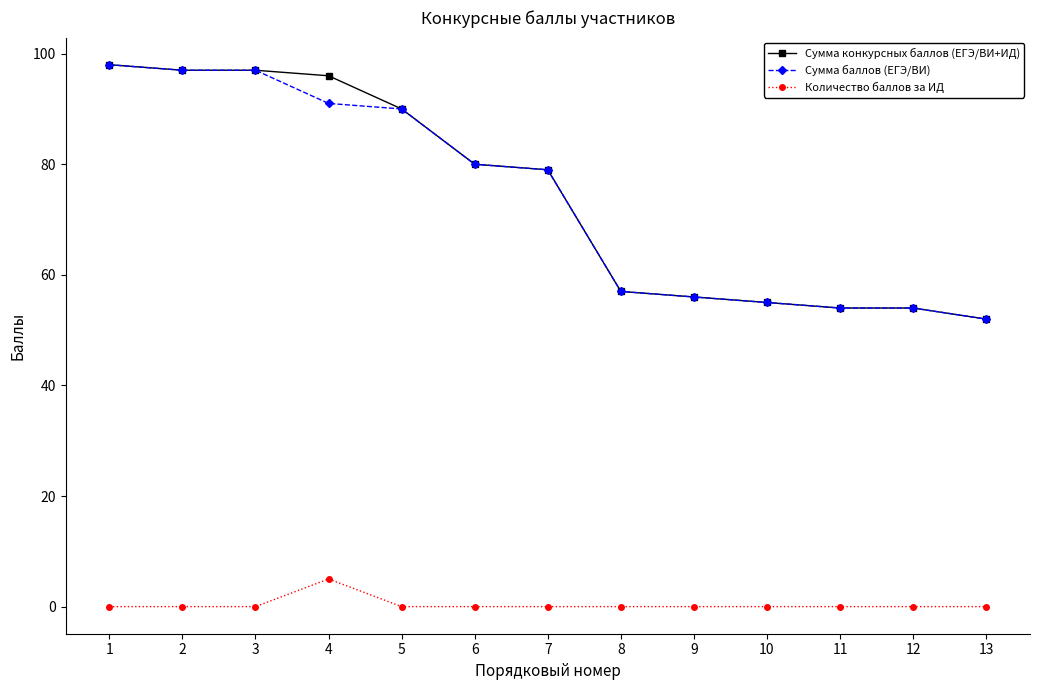

What is the spread (max minus min) of values at 7?

79